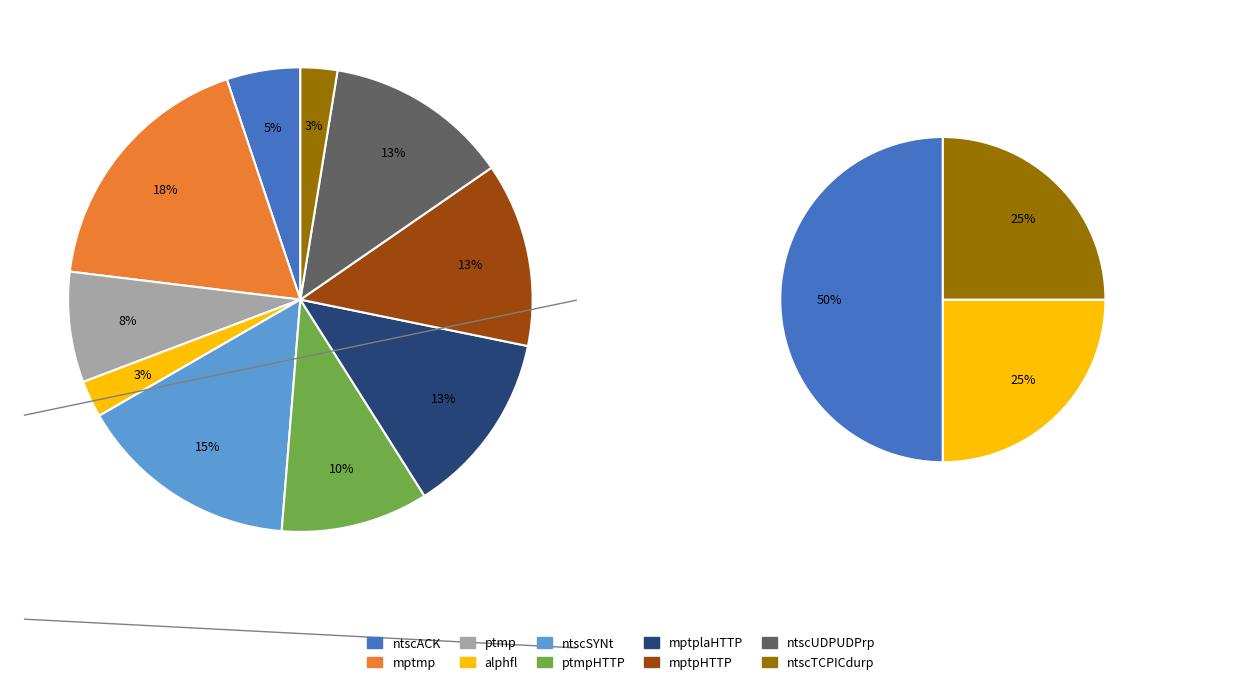

To the nearest percent, what portion does mptplaHTTP represent?

13%